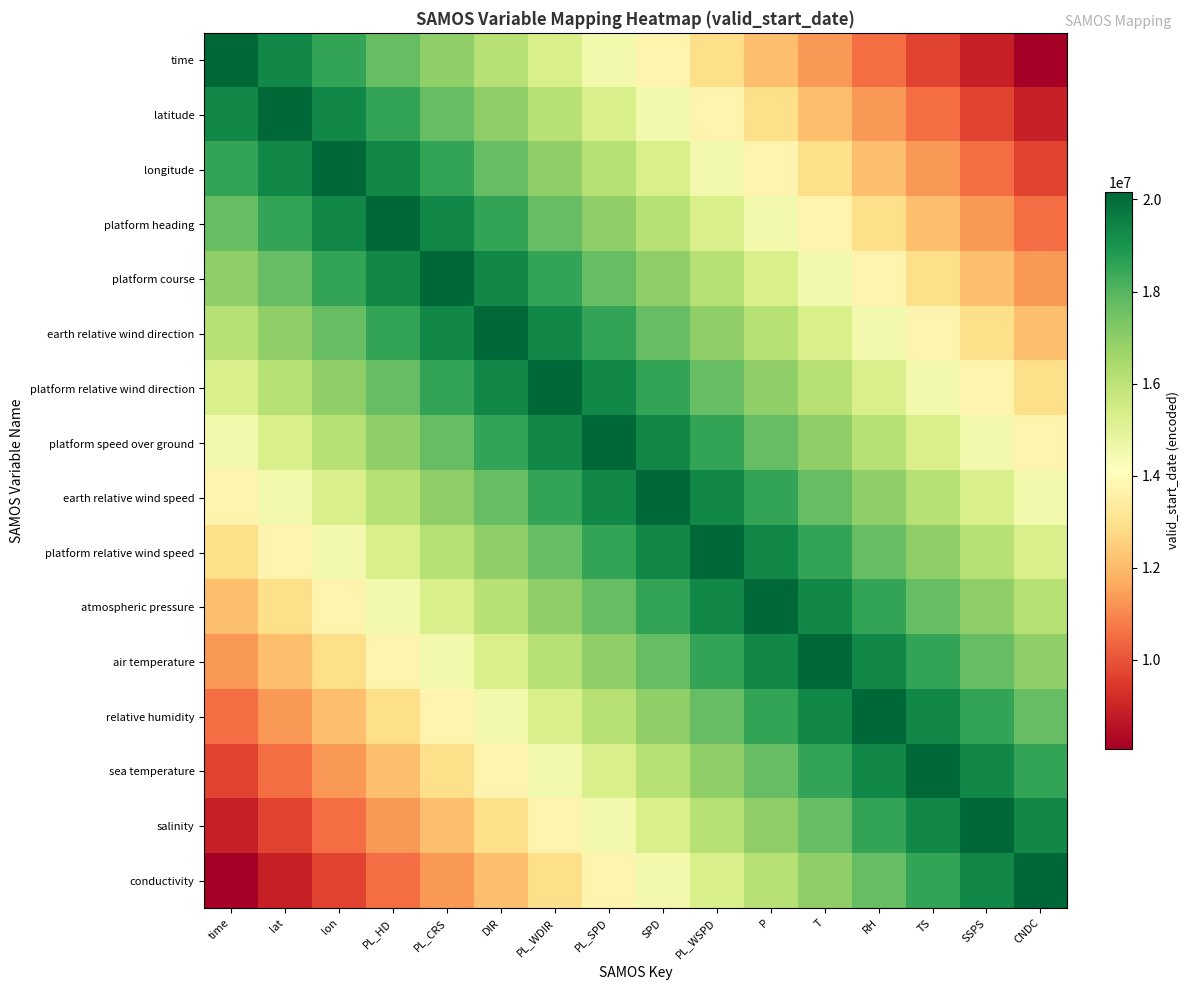

At PL_WDIR, list the series in order from largest to smallest.

platform relative wind direction, earth relative wind direction, platform speed over ground, earth relative wind speed, platform course, platform heading, platform relative wind speed, longitude, atmospheric pressure, latitude, air temperature, time, relative humidity, sea temperature, salinity, conductivity